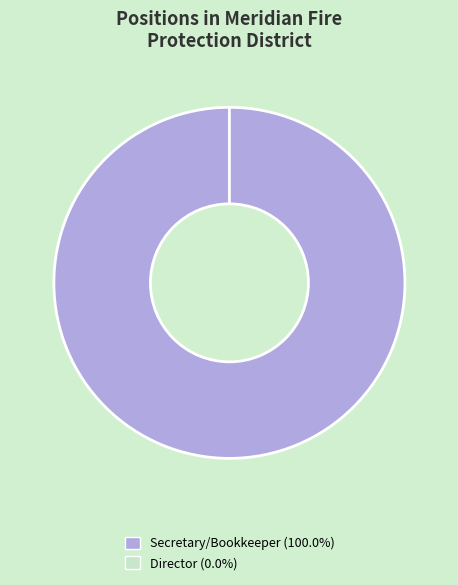

Combined, do Director and Director account for over 50%?

No